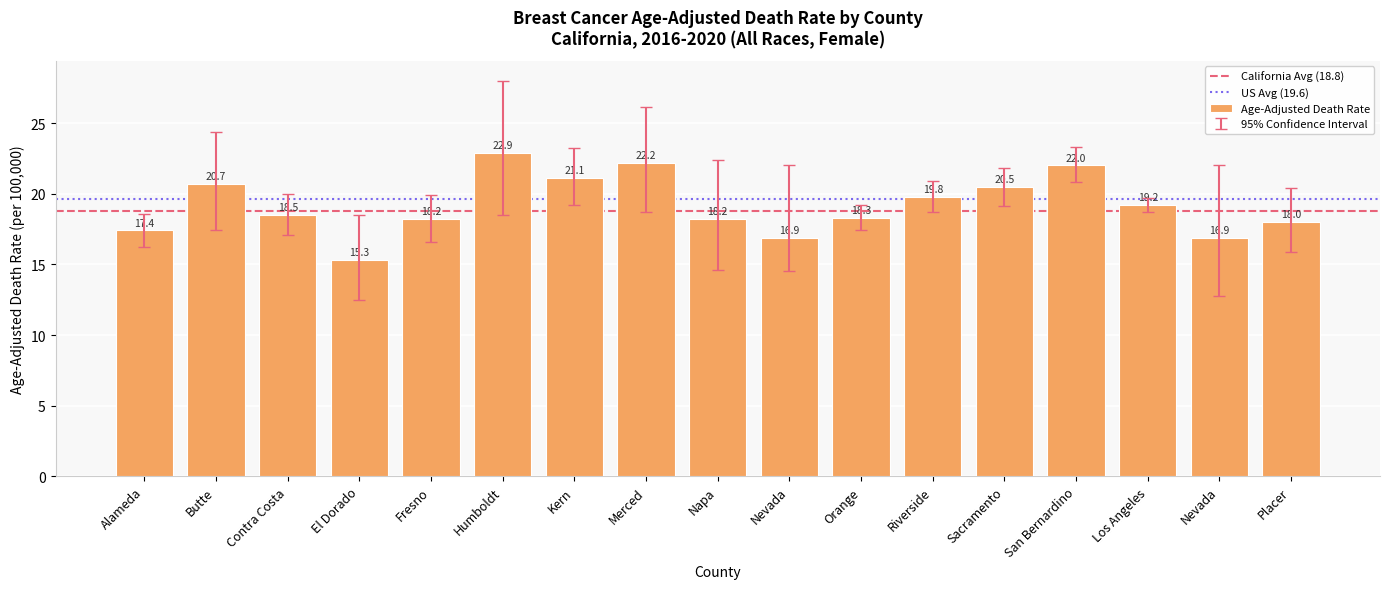

How many categories are shown in the chart?

17